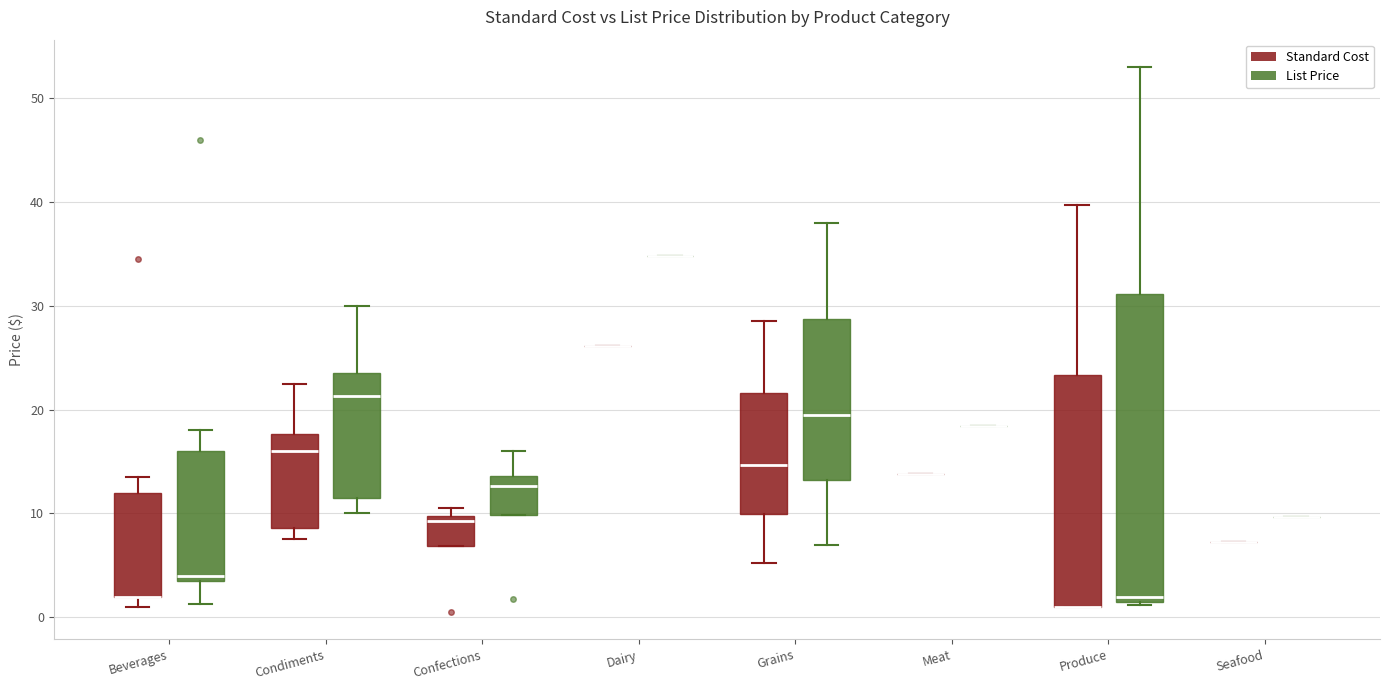

Where does the upper whisker of the box for Condiments (Standard Cost) end on the y-axis? The values are not printed on the chart, so give them approximately, as read against the axis.

23